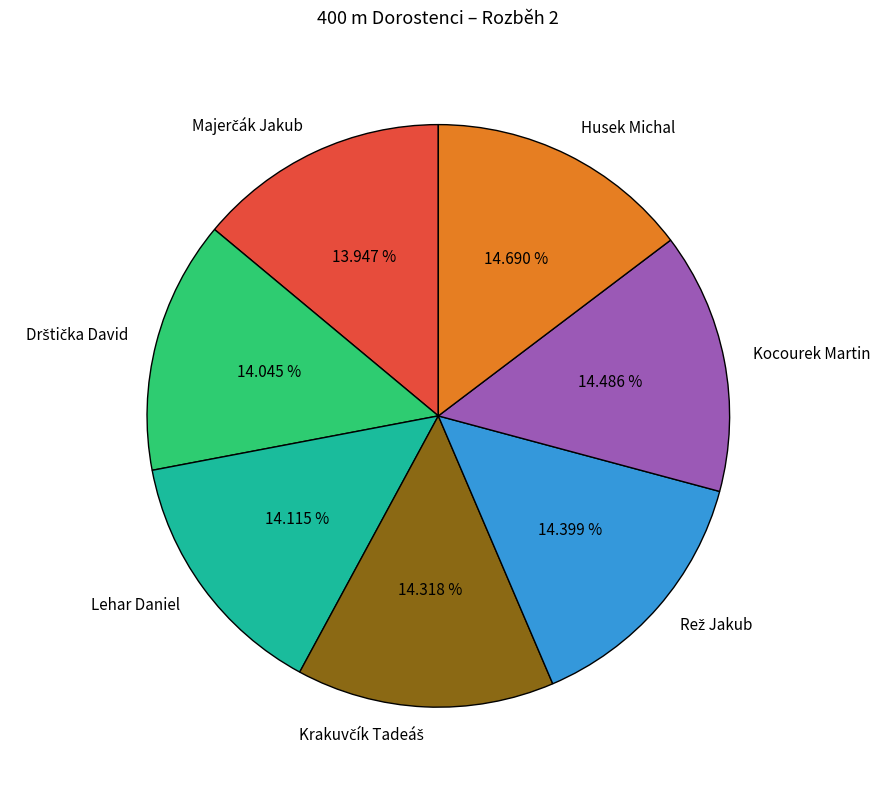

To the nearest percent, what is the average slice percentage?

14%